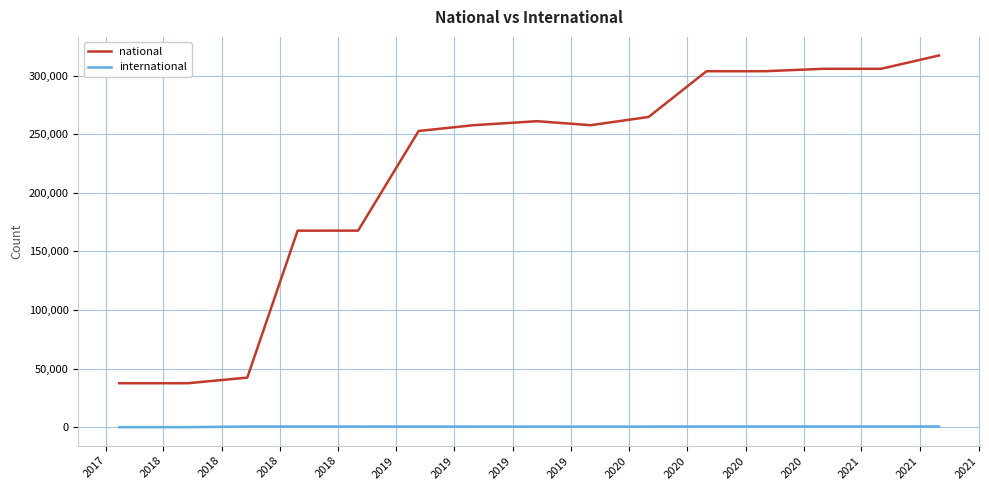

True or false: international and national cross at least once.

False